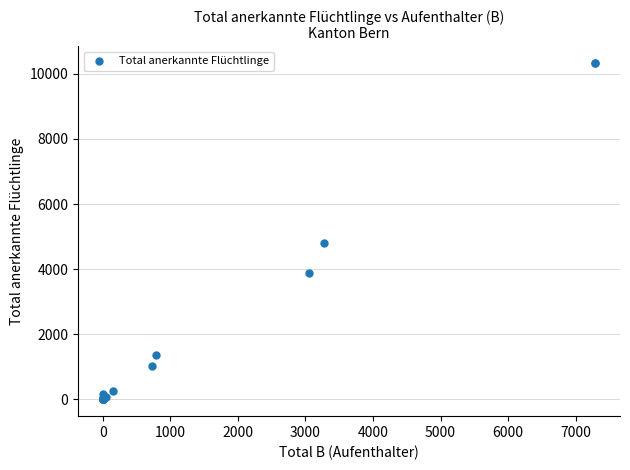

What Y value in the scatter plot is closest to 5166?

4818